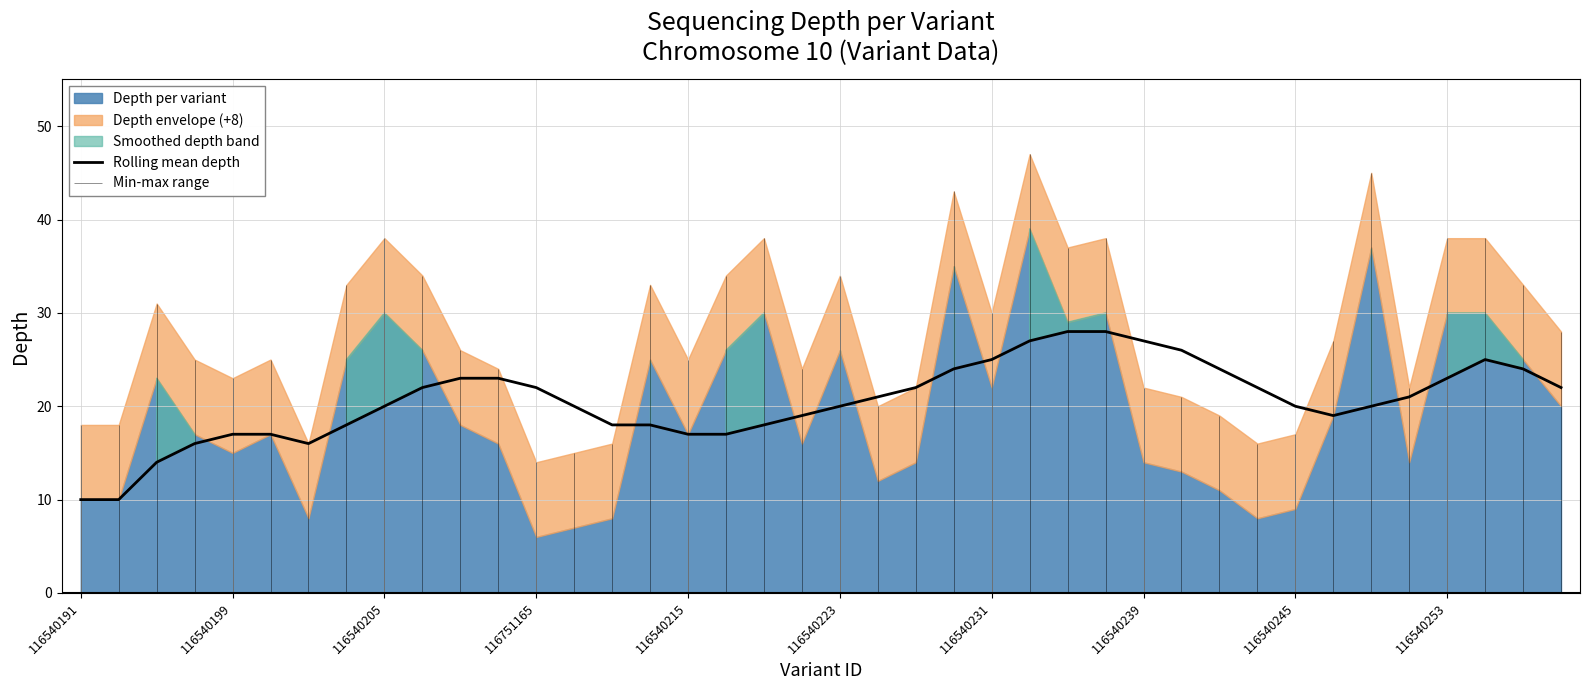

Is it true that Rolling mean depth equals 14 at 116540253?

False